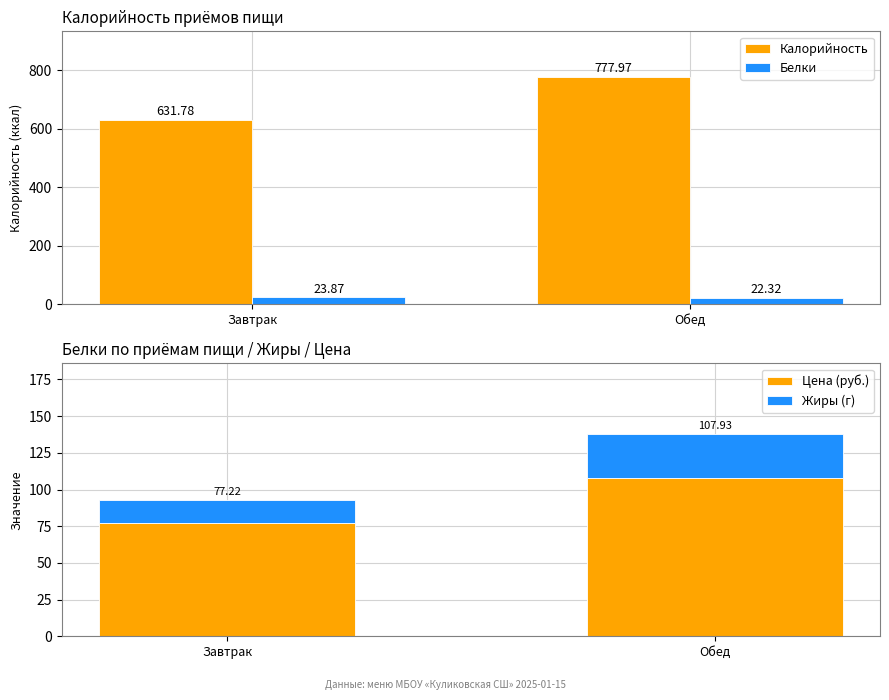

Which series has the largest range (max minus min)?

Калорийность